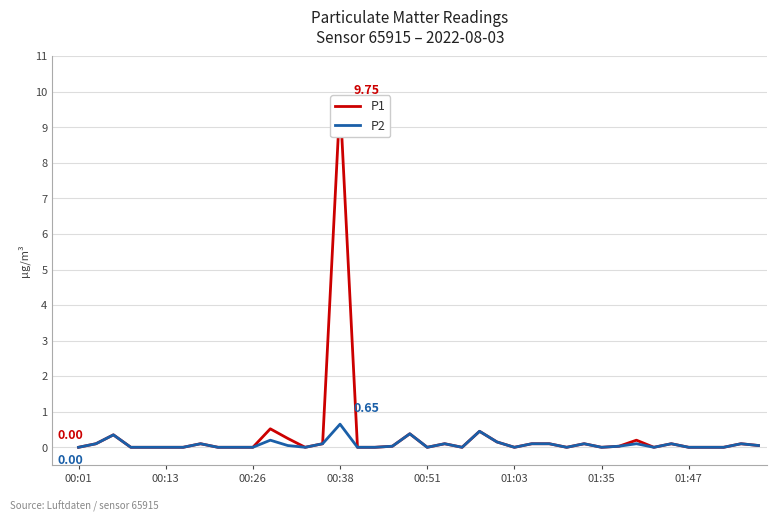

What is the maximum value for P2?

0.7